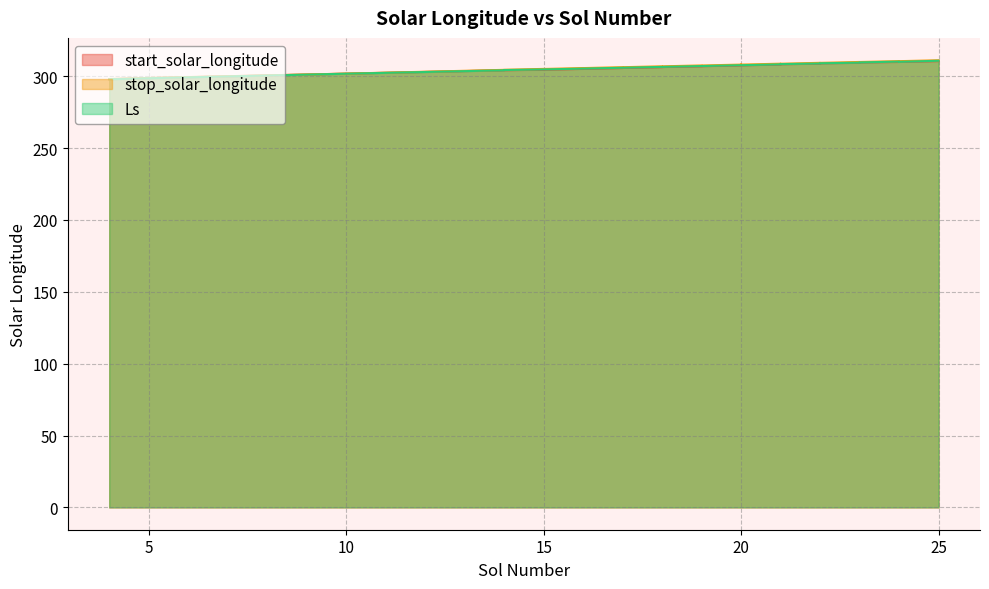

Reading right to left, transcribe all the data shown in this chart.

start_solar_longitude: 310.5	310.0	309.9	309.9	309.6	309.4	309.3	309.0	308.8	308.7	308.4	308.2	308.1	307.6	307.5	307.5	307.0	306.9	306.9	306.4	306.4	306.3	305.8	305.8	305.7	305.2	305.2	305.1	304.6	304.5	304.5	304.2	304.2	304.2	301.8	301.8	298.7	298.7	297.9	297.9
stop_solar_longitude: 311.1	310.5	310.4	310.5	309.9	309.9	309.9	309.3	309.2	309.3	308.7	308.7	308.7	308.1	308.1	308.1	307.5	307.5	307.5	306.9	306.9	306.9	306.3	306.3	306.3	305.7	305.7	305.7	305.1	305.1	305.1	304.5	304.5	304.5	301.8	301.8	298.8	298.8	298.1	298.1
Ls: 310.8	310.0	310.0	310.2	309.6	309.4	309.4	309.0	308.9	308.9	308.4	308.3	308.3	307.7	307.7	307.7	307.1	307.1	307.1	306.5	306.5	306.5	305.9	305.9	305.9	305.3	305.3	305.3	304.7	304.7	304.7	304.3	304.1	304.1	301.8	301.8	298.6	298.6	297.9	297.9